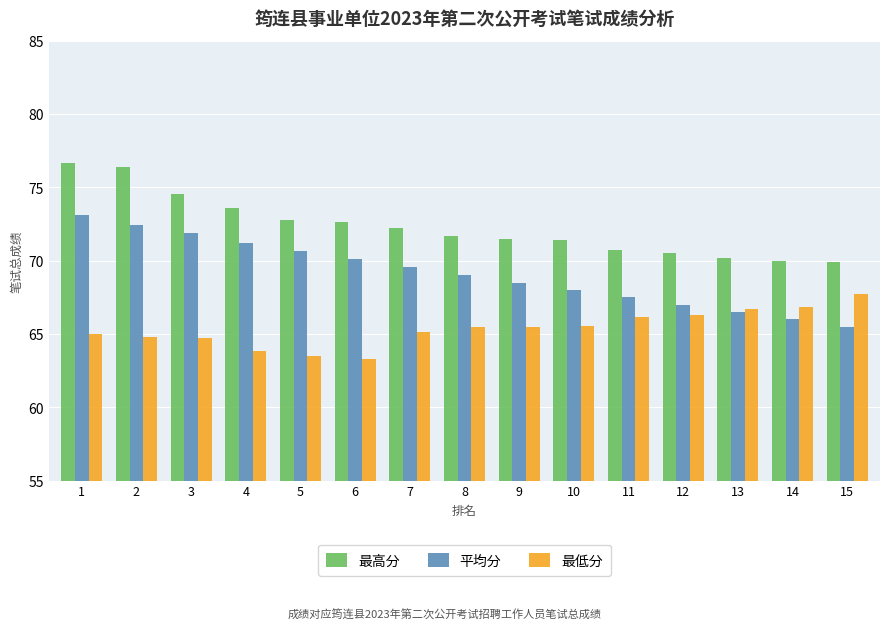

What is the smallest value displayed?

63.3